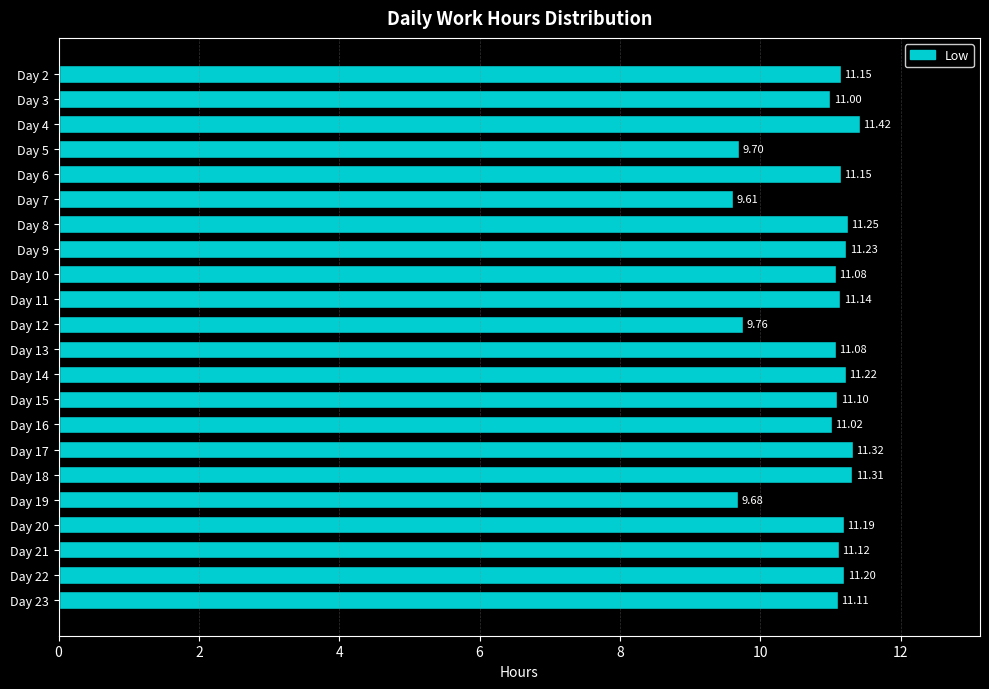

What is the difference between the maximum and minimum values?

1.8